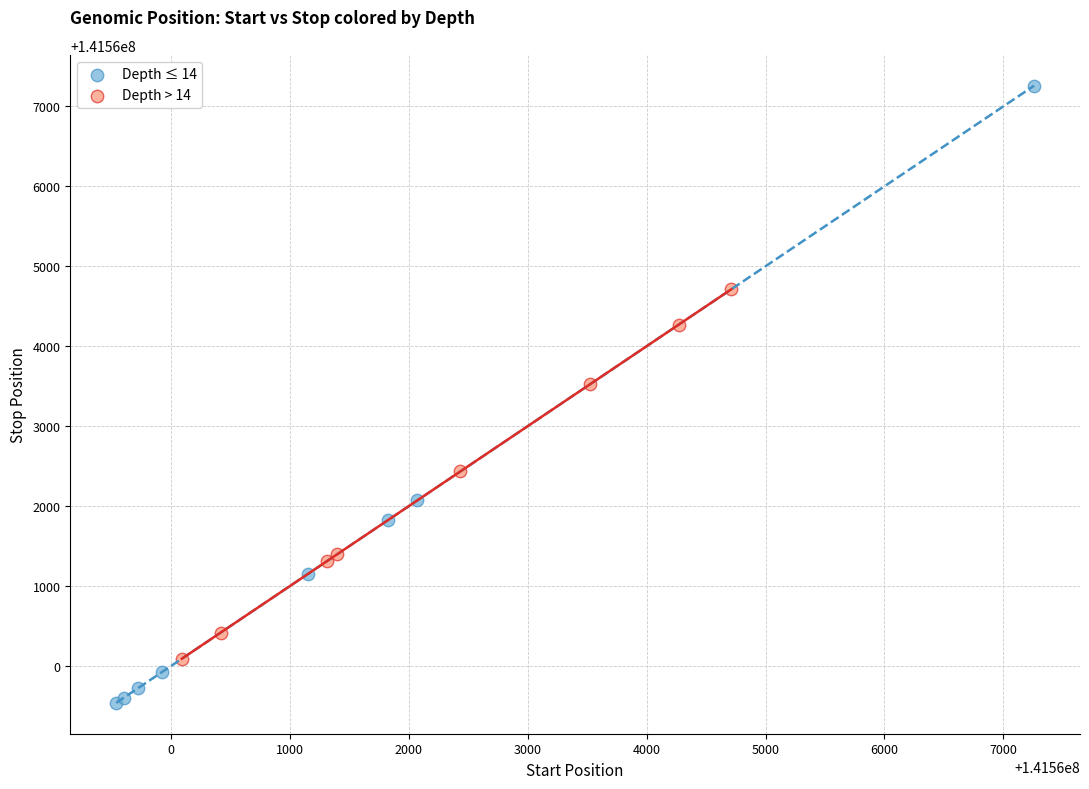

Which series contains the lowest Y value?

Depth ≤ 14